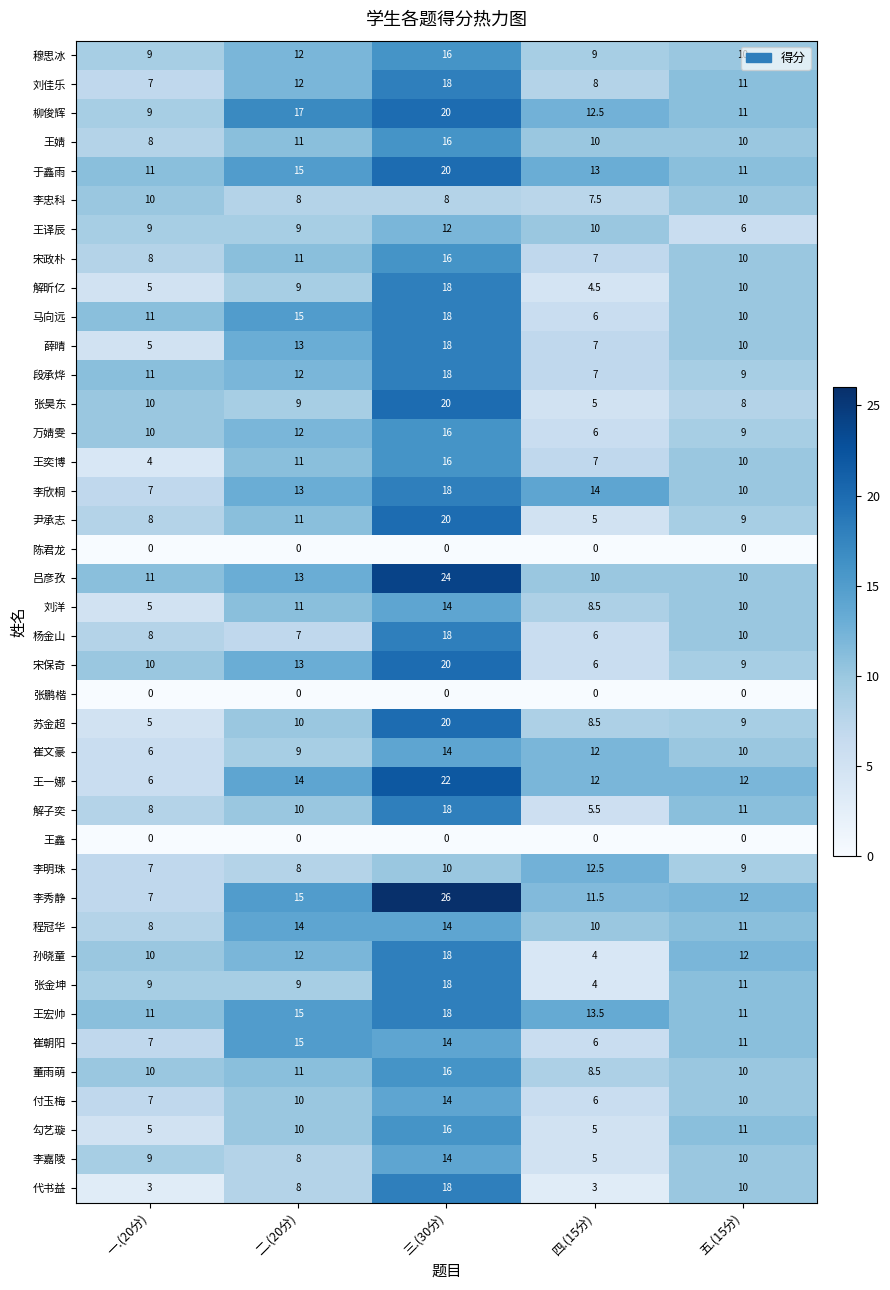

Which series has the largest total across all categories?

李秀静